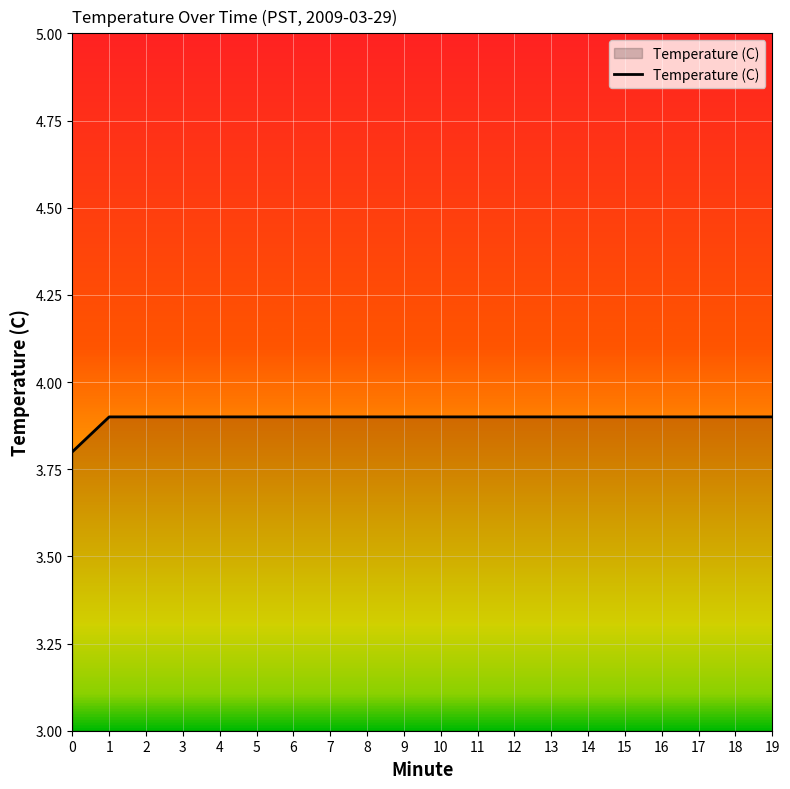

Is it true that the value at 15 is 0.8?

False